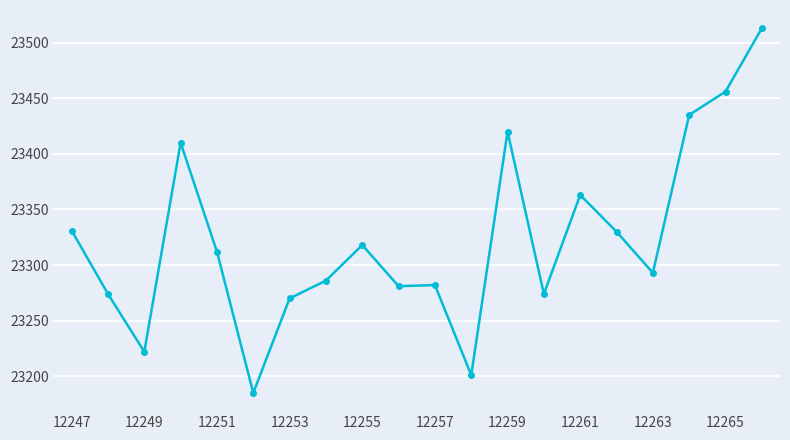

True or false: the data has more than 2 interior local peaks.

True